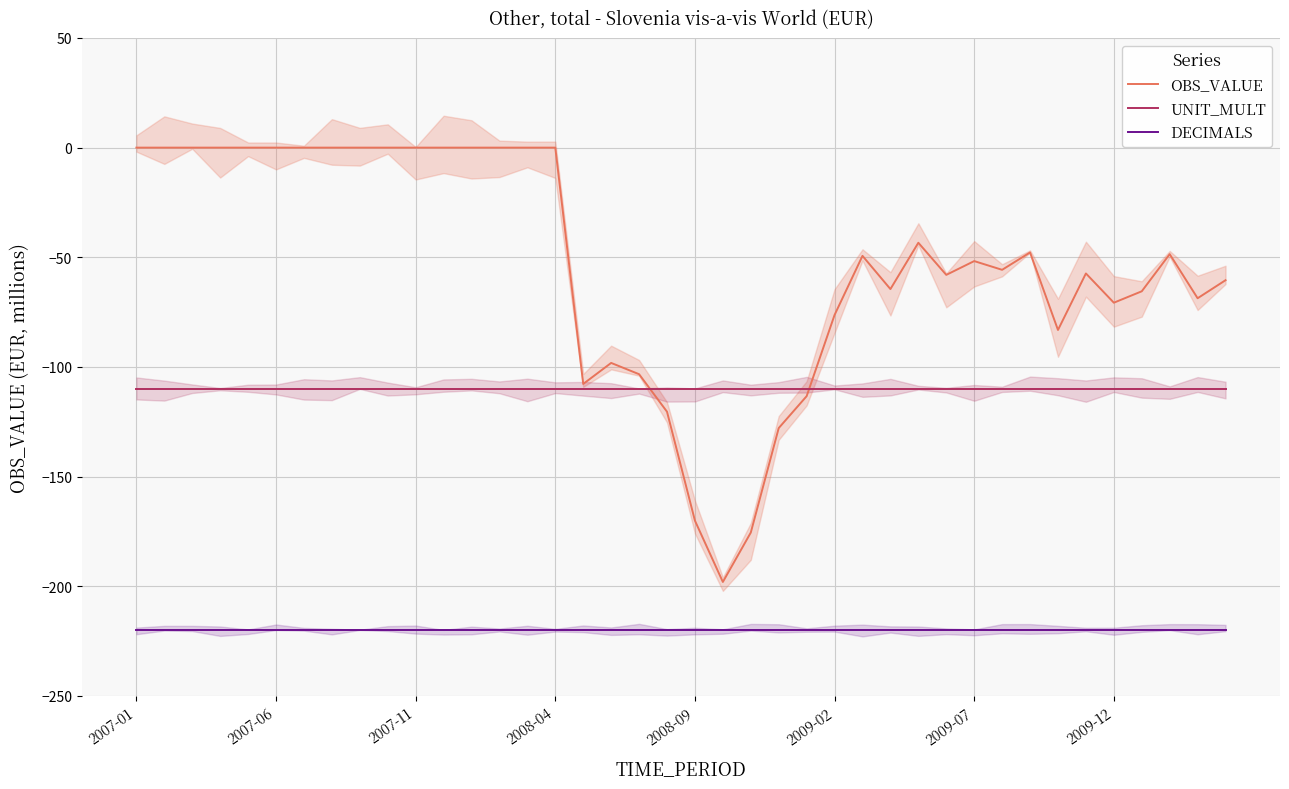

True or false: UNIT_MULT has a value of -31.6 at 38.

False